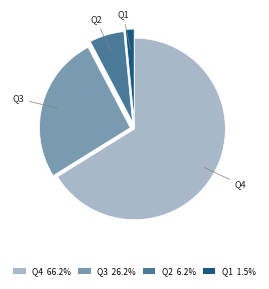

Is there a majority slice in this chart?

Yes